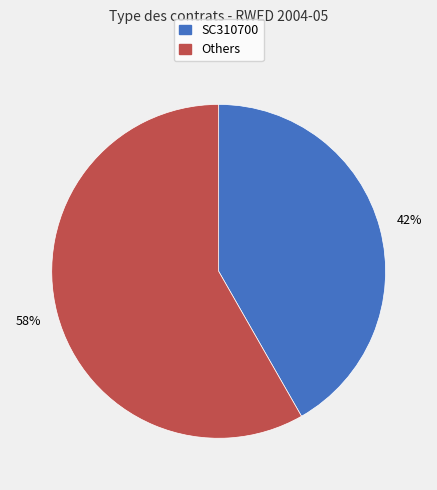

Is there a majority slice in this chart?

Yes